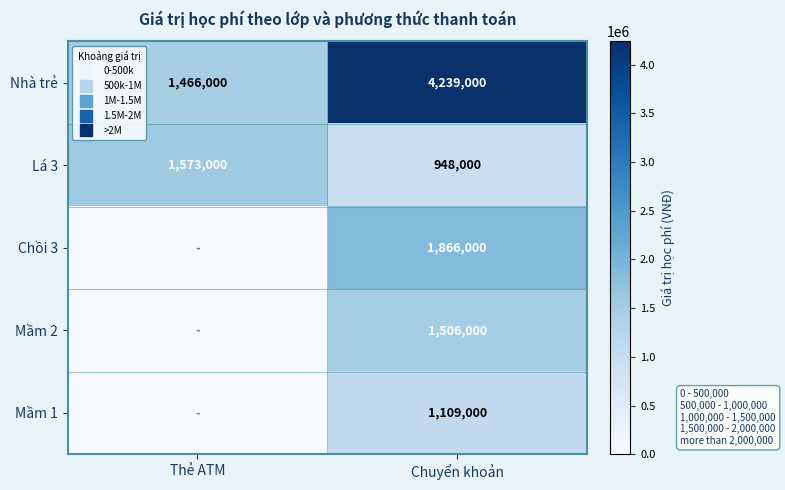

True or false: Mầm 2 has a value of -986090 at Thẻ ATM.

False